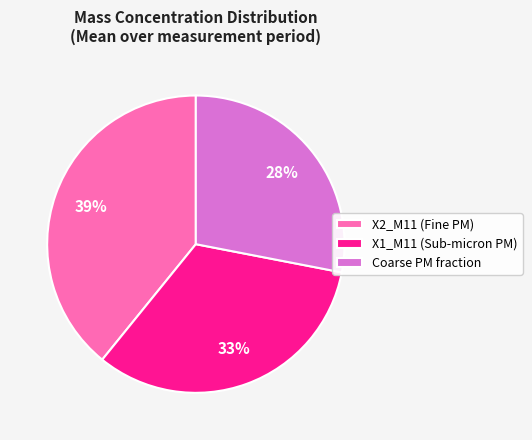

To the nearest percent, what percentage of the pie is Coarse PM fraction?

28%